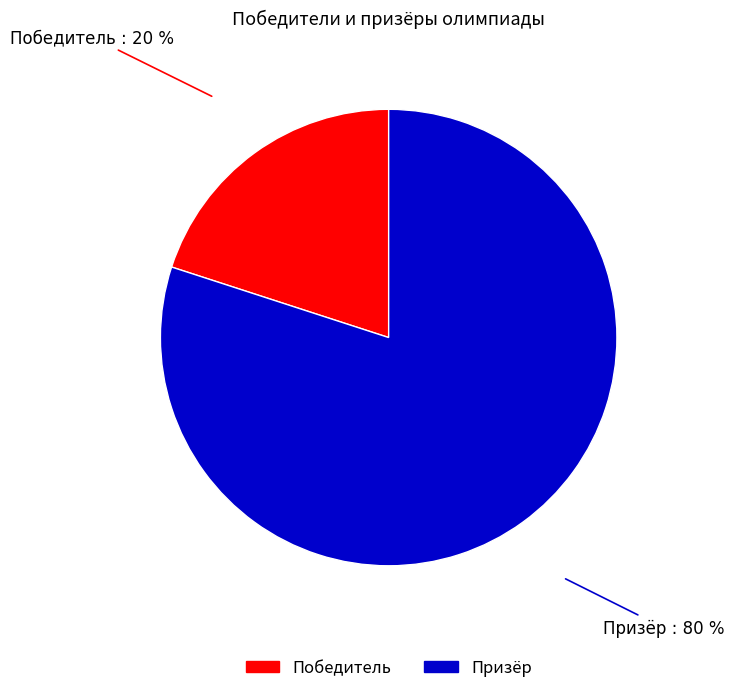

To the nearest percent, what percentage of the pie is Призёр?

80%